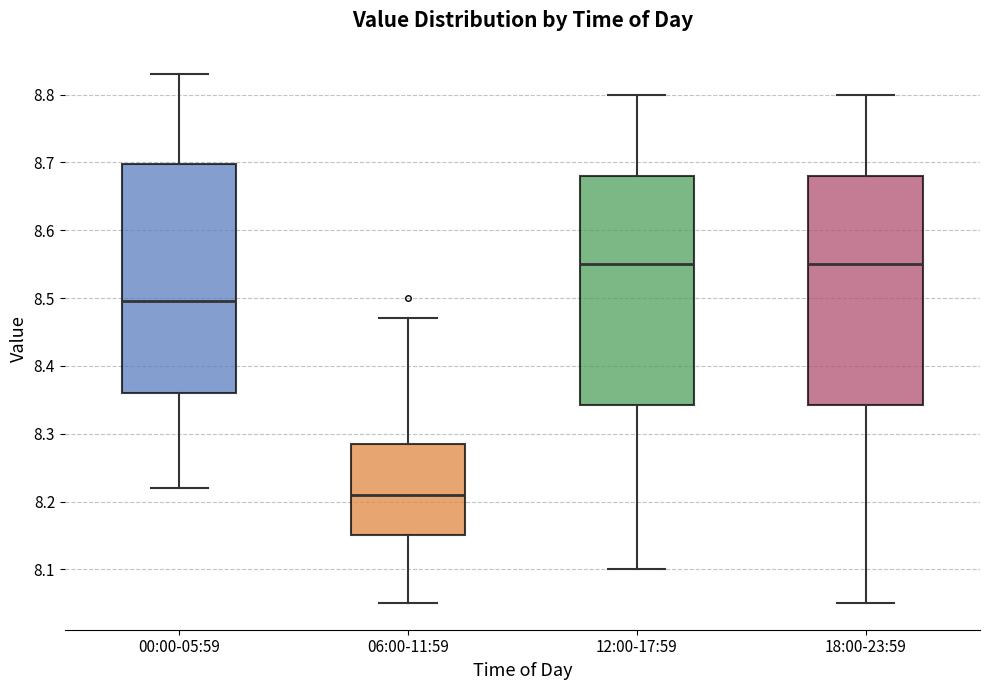

Reading left to right, transcribe this box plot: for each box, give where its median line is, the range the box spans, and where its two whiskers end, as read against the y-axis. The values are not printed on the chart, so give them approximately, as read against the axis.

00:00-05:59: median 8.50, box 8.36 to 8.70, whiskers 8.22 to 8.83
06:00-11:59: median 8.21, box 8.15 to 8.29, whiskers 8.05 to 8.47
12:00-17:59: median 8.55, box 8.34 to 8.68, whiskers 8.10 to 8.80
18:00-23:59: median 8.55, box 8.34 to 8.68, whiskers 8.05 to 8.80